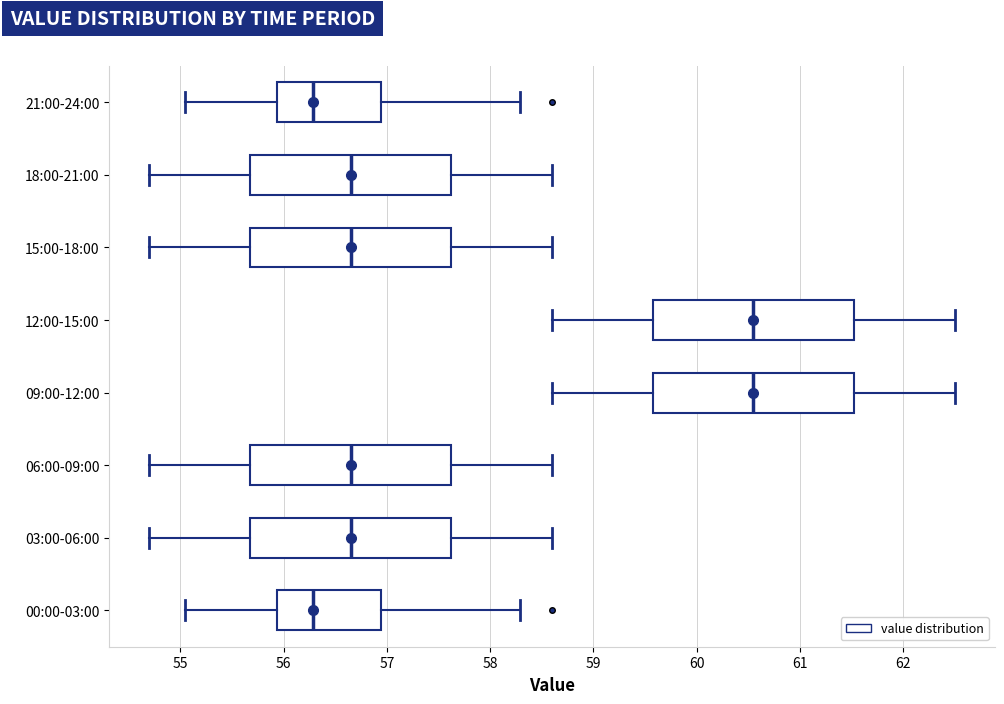

Where is the right edge of the box for 00:00-03:00 on the x-axis? The values are not printed on the chart, so give them approximately, as read against the axis.

56.9